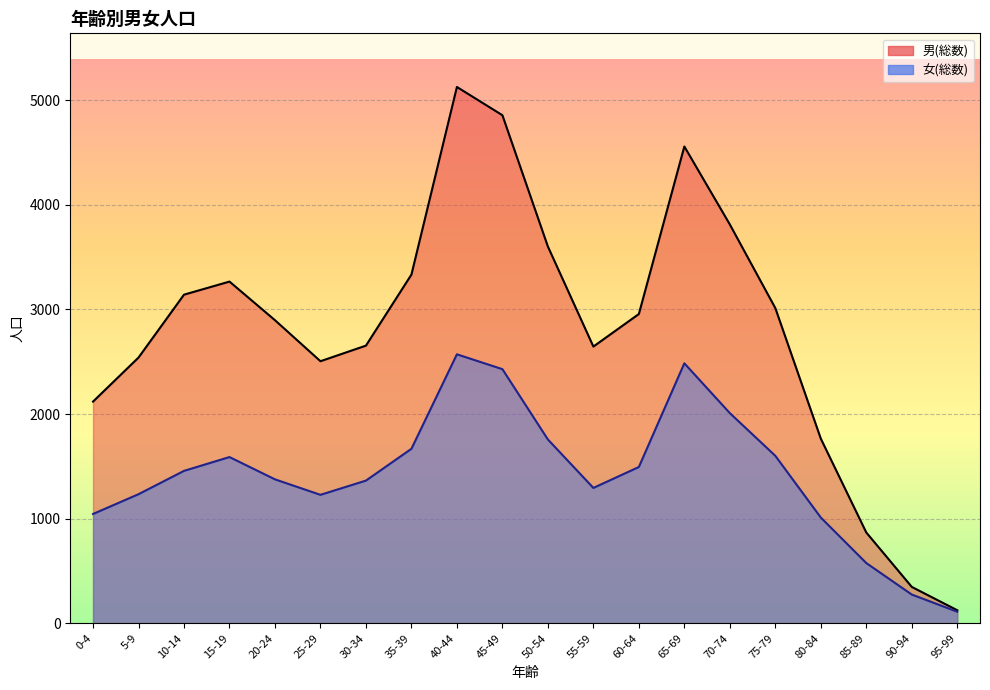

Where does the 女(総数) series first go above 1457?

15-19